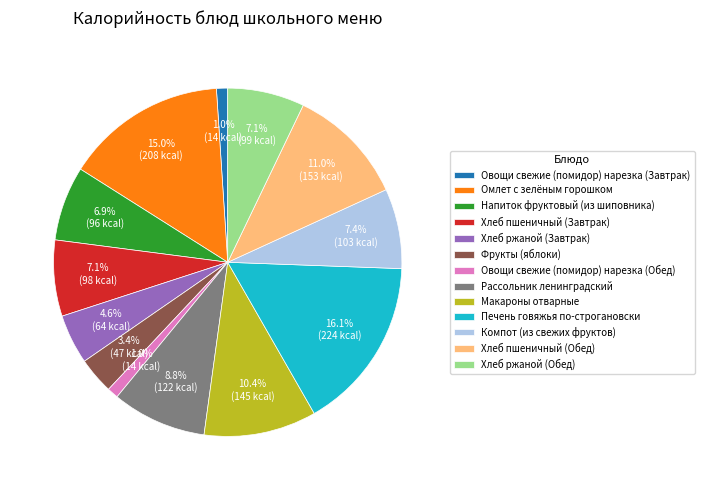

How many segments does this pie chart have?

13